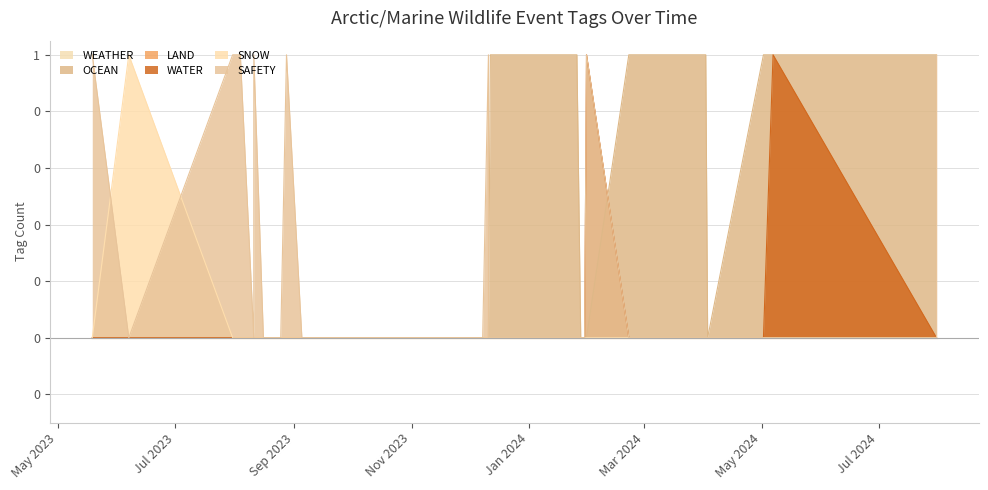

What is the difference between the highest and lowest values at May 2023?

1